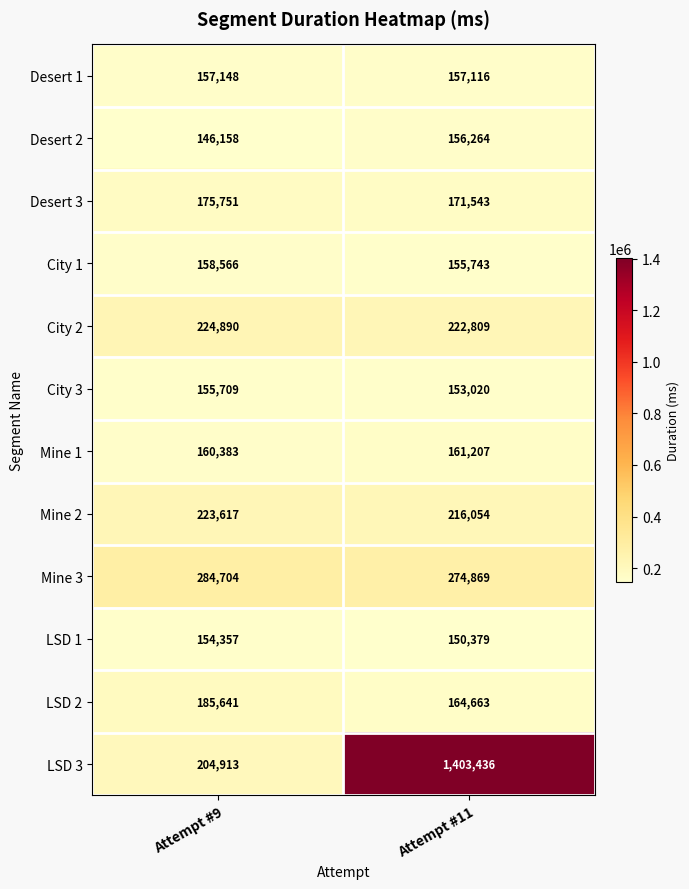

The Desert 1 series shows 46888 at Attempt #11. True or false?

False